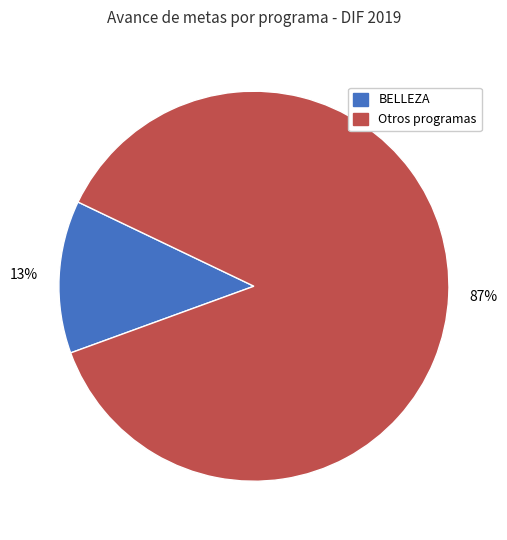

Combined, do BELLEZA and Otros programas account for over 50%?

Yes